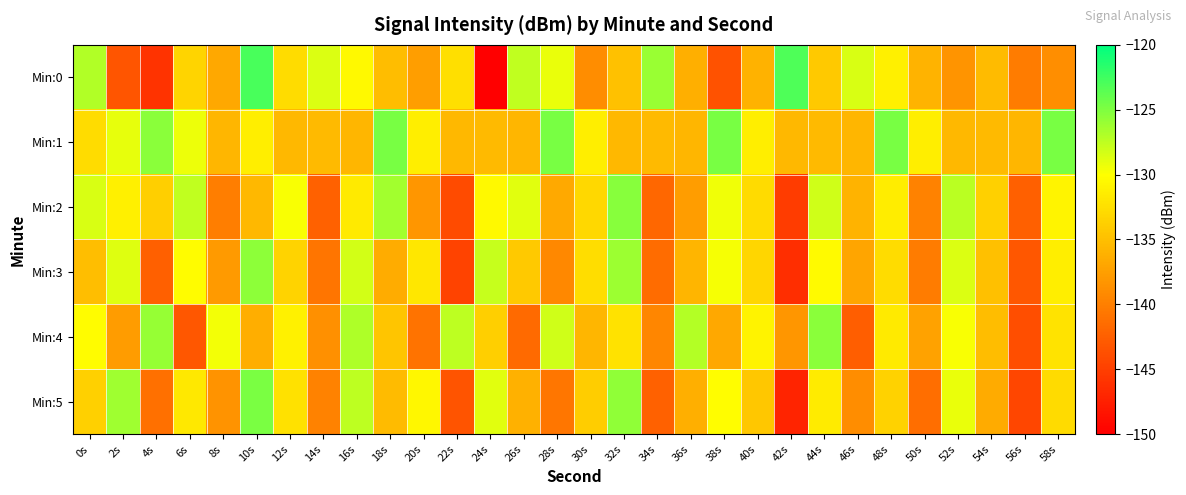

Which series has the largest total across all categories?

Min:1